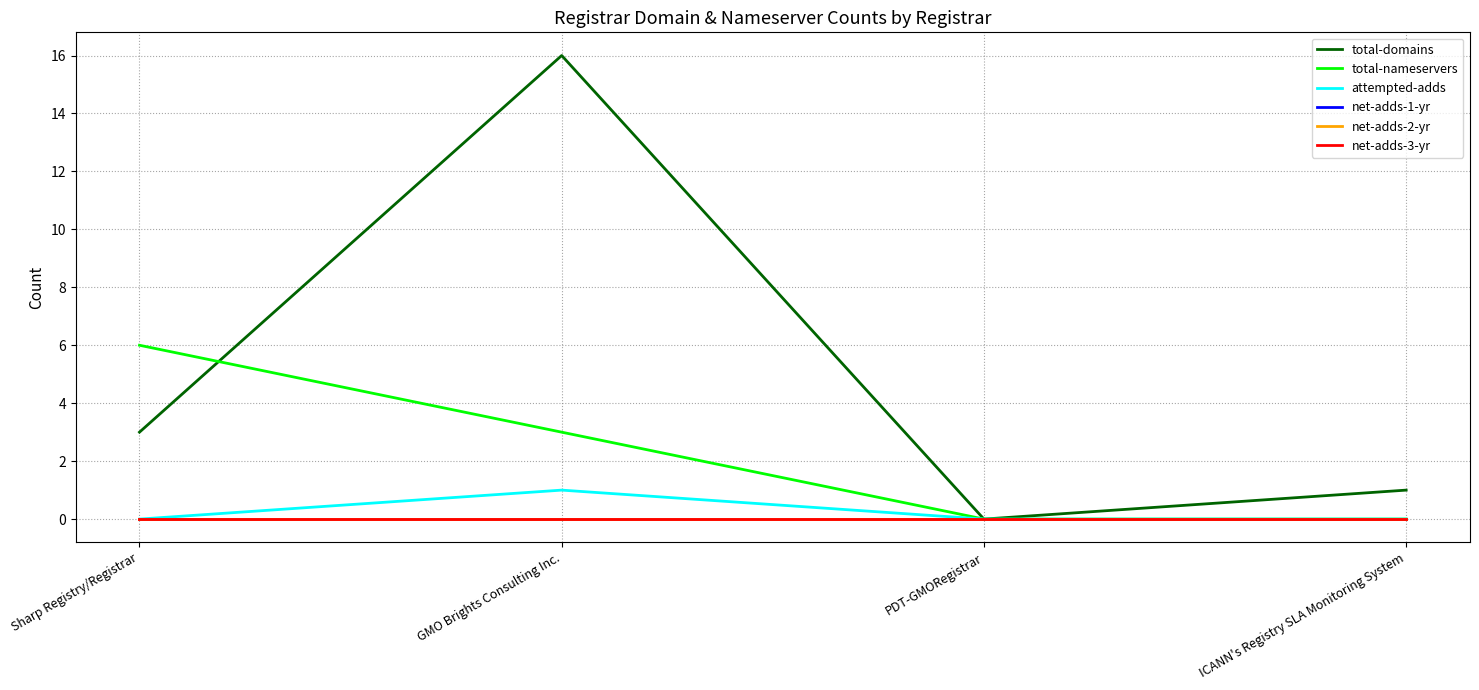

Is this an area chart (filled region under the line)?

No